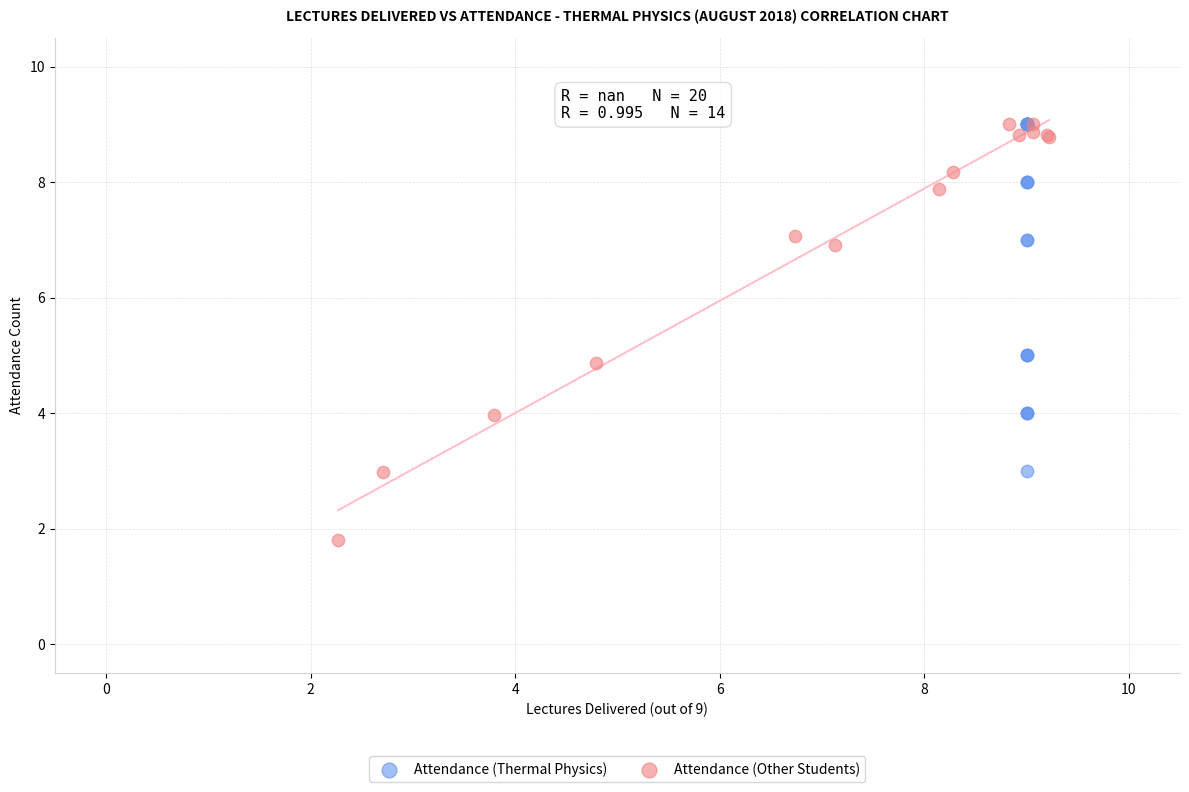

Which series reaches the minimum Y coordinate?

Attendance (Other Students)